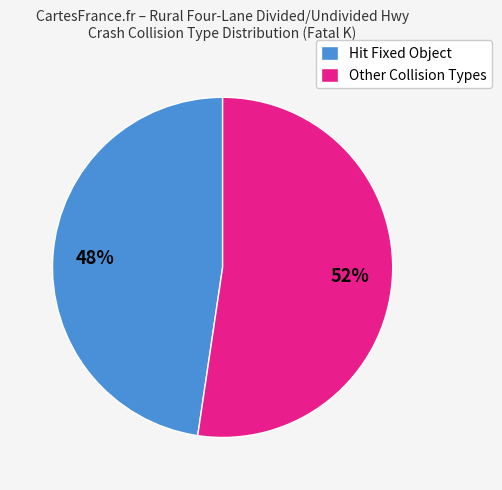

Which slice is the smallest?

Hit Fixed Object